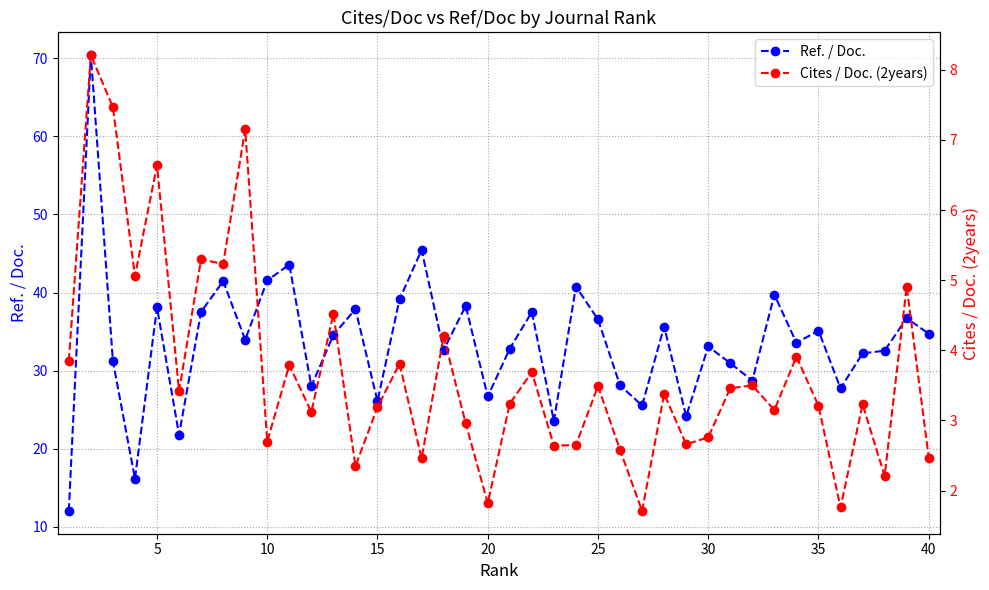

The Ref. / Doc. series shows 33.1 at 30. True or false?

True